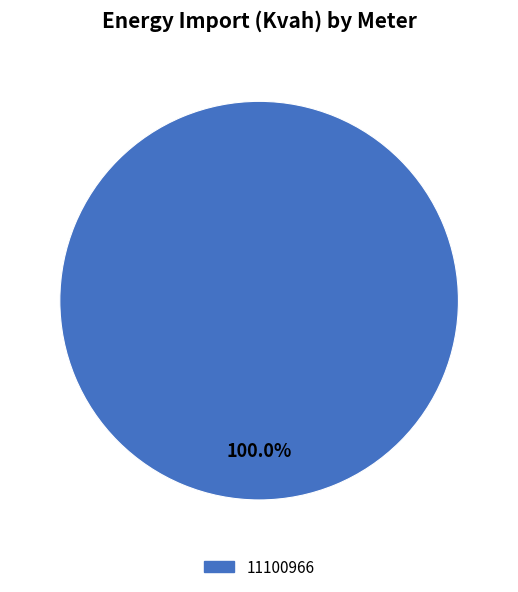

Is there a majority slice in this chart?

Yes